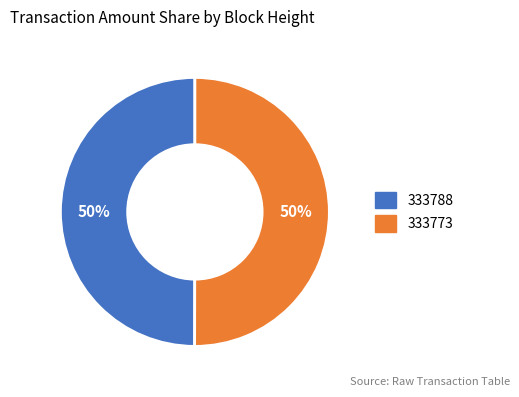

Approximately how many times larger is the value at 333788 compared to 333773?

1.0